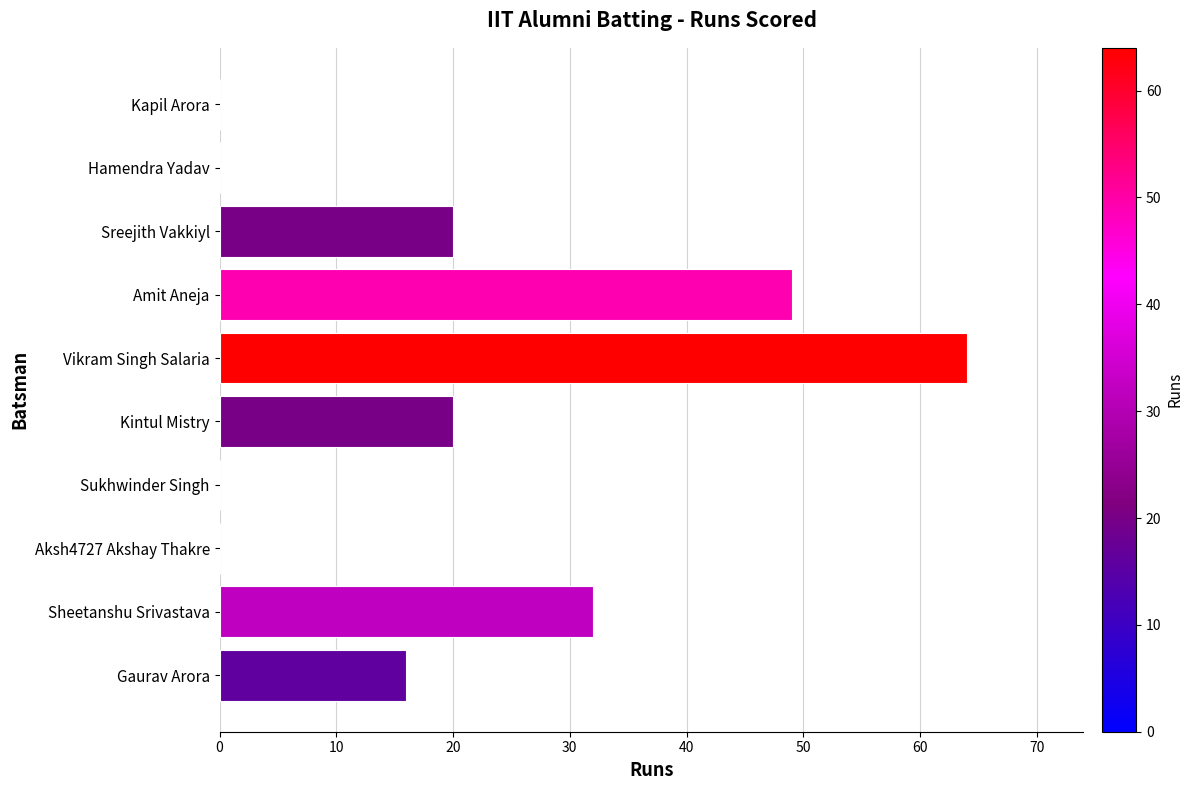

Approximately how many times larger is the value at Sreejith Vakkiyl compared to Vikram Singh Salaria?

0.3